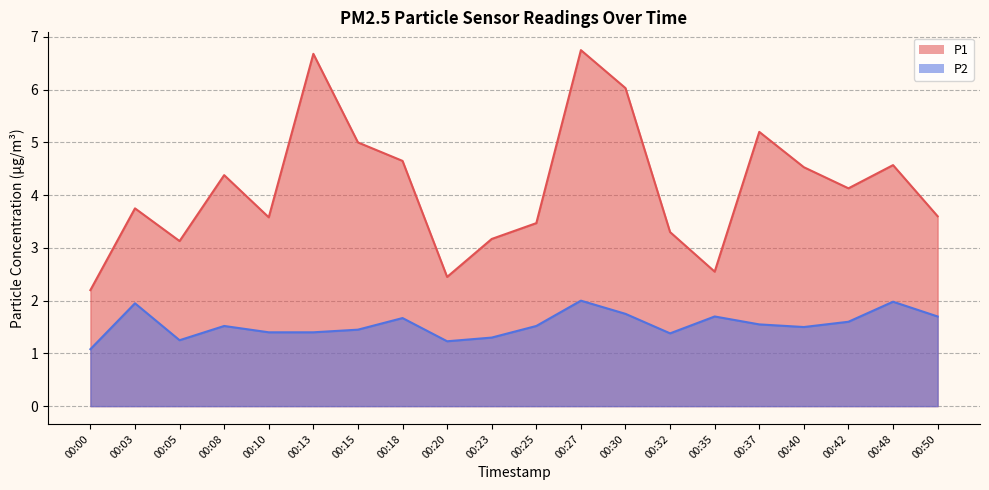

What is the total value across all series at 00:48?

6.6